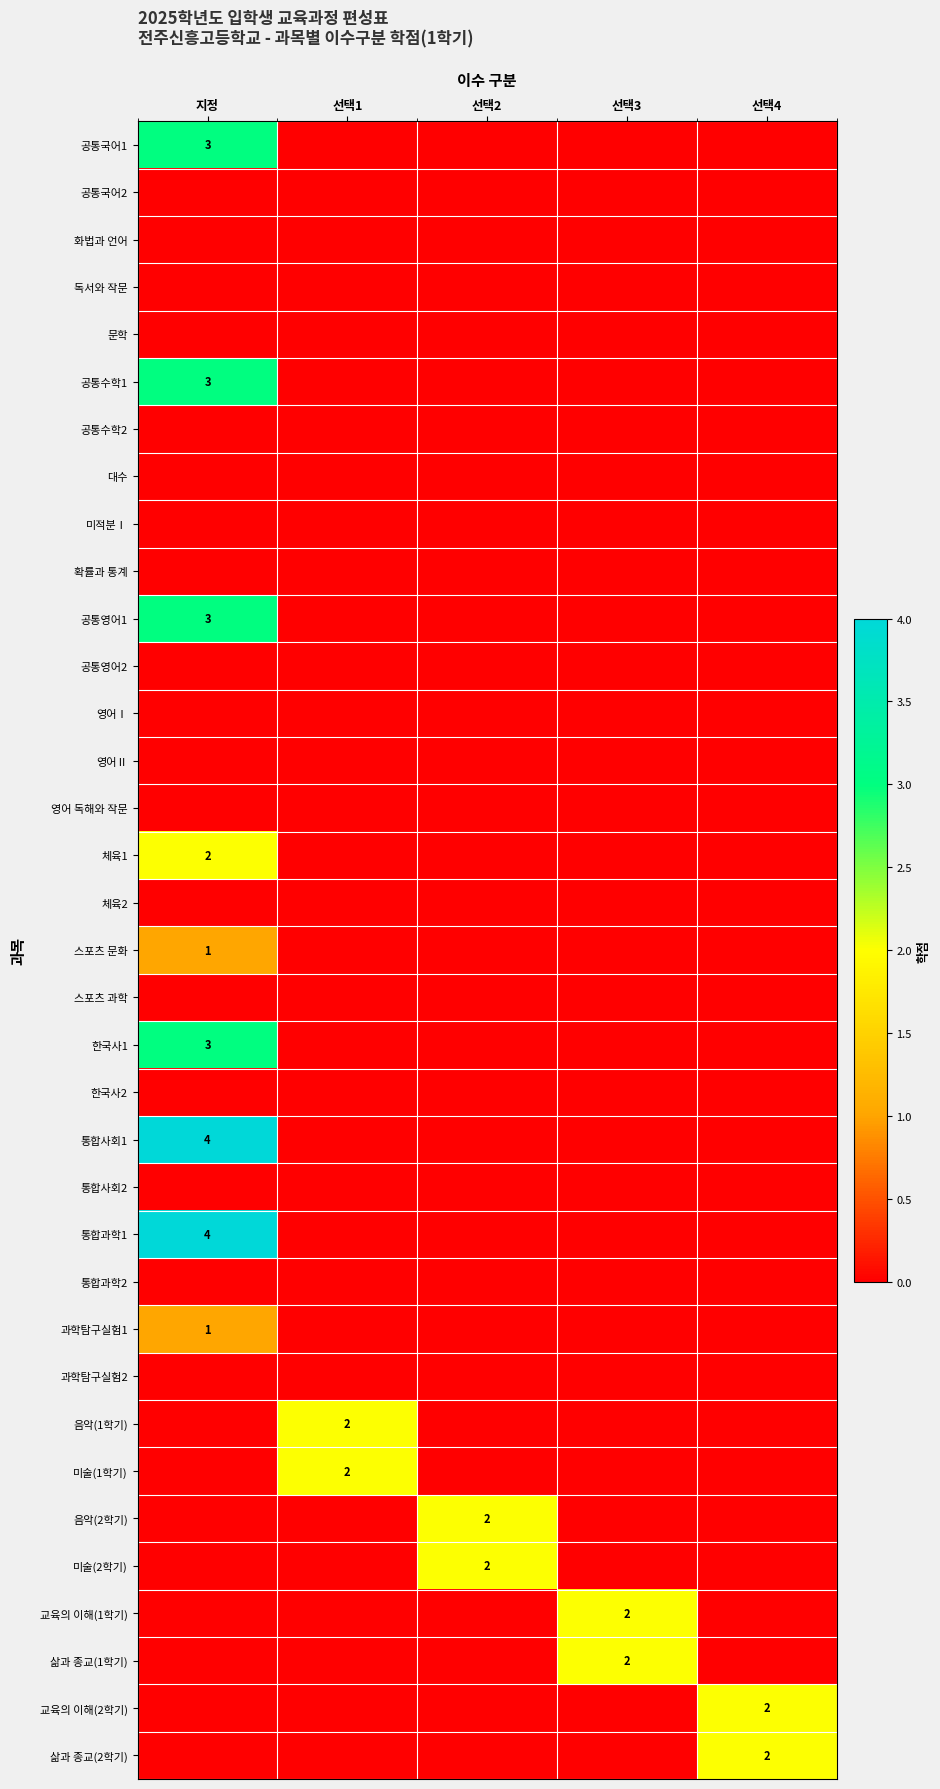

Is it true that 미술(2학기) equals 2 at 선택2?

True